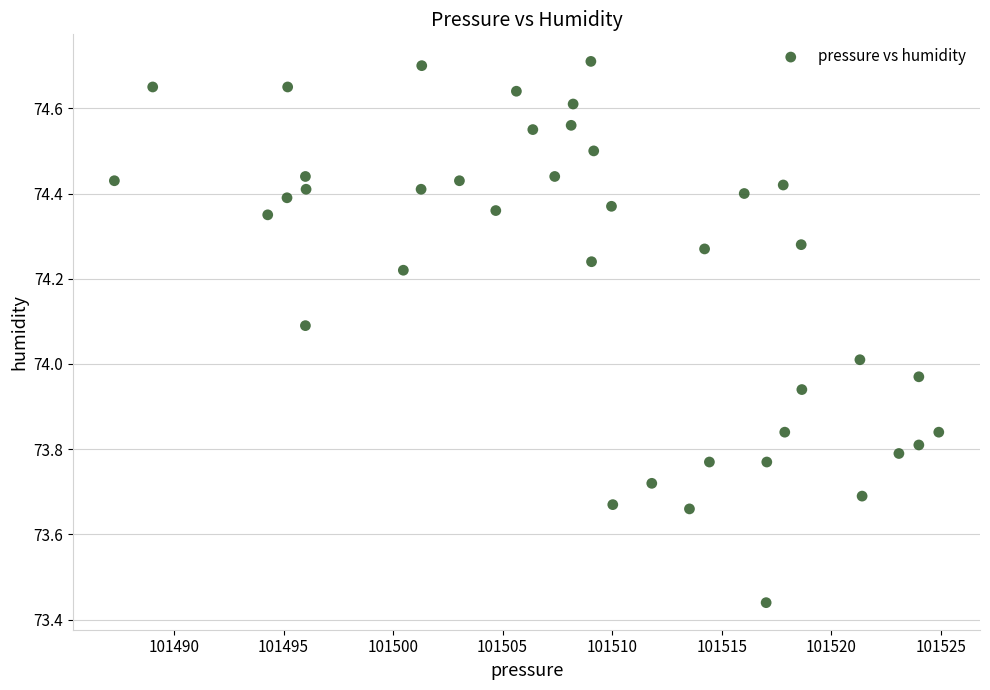

What is the range of Y values (max minus min)?

1.3